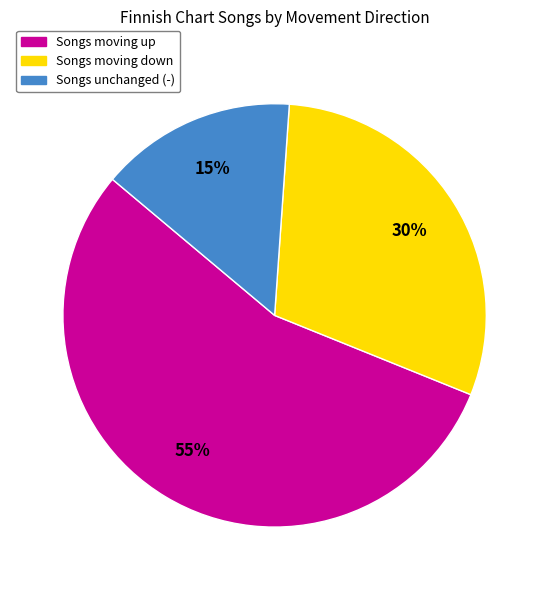

Rank the categories by value from lowest to highest.

Songs unchanged (-), Songs moving down, Songs moving up